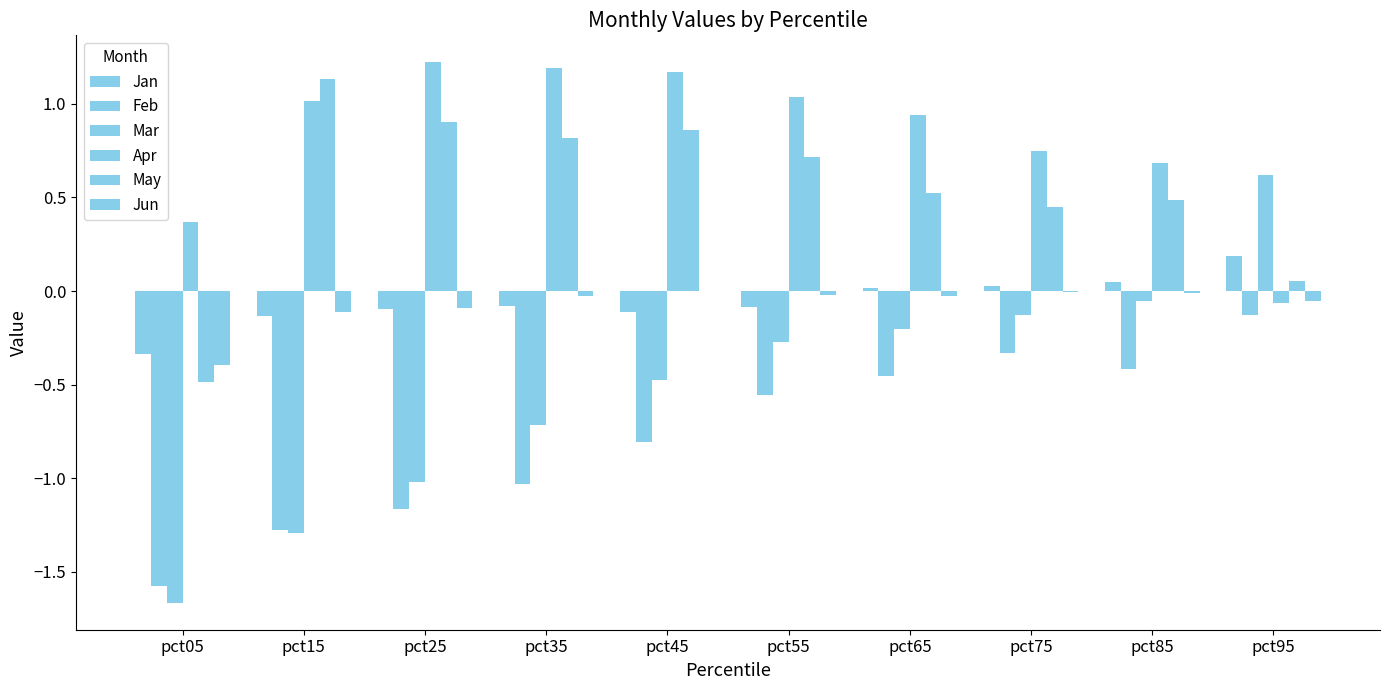

Are the bars grouped side by side (vs. stacked)?

Yes